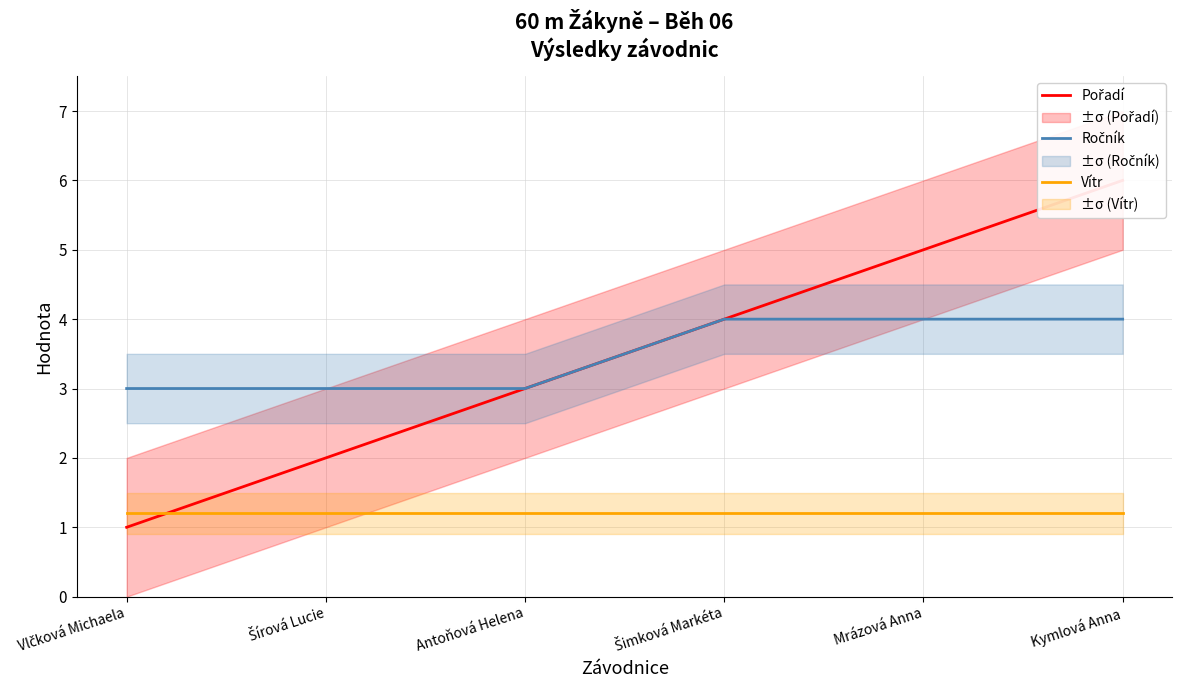

What are all the series names shown in the legend?

Pořadí, Ročník, Vítr